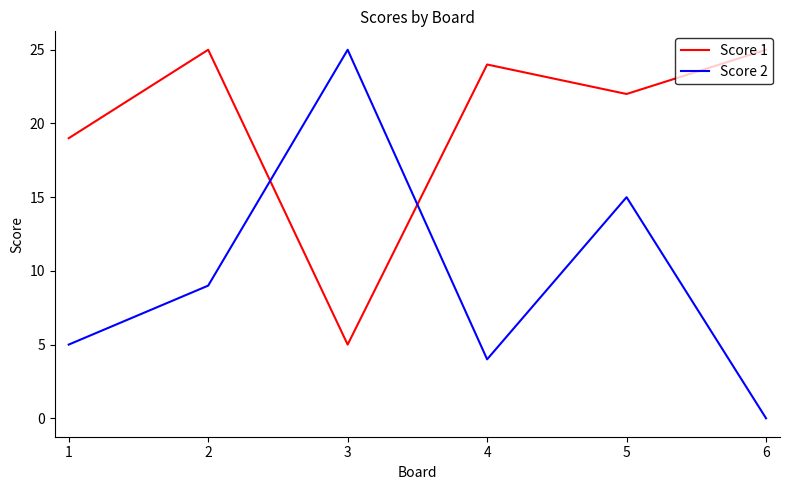

How many distinct data groups are displayed?

2